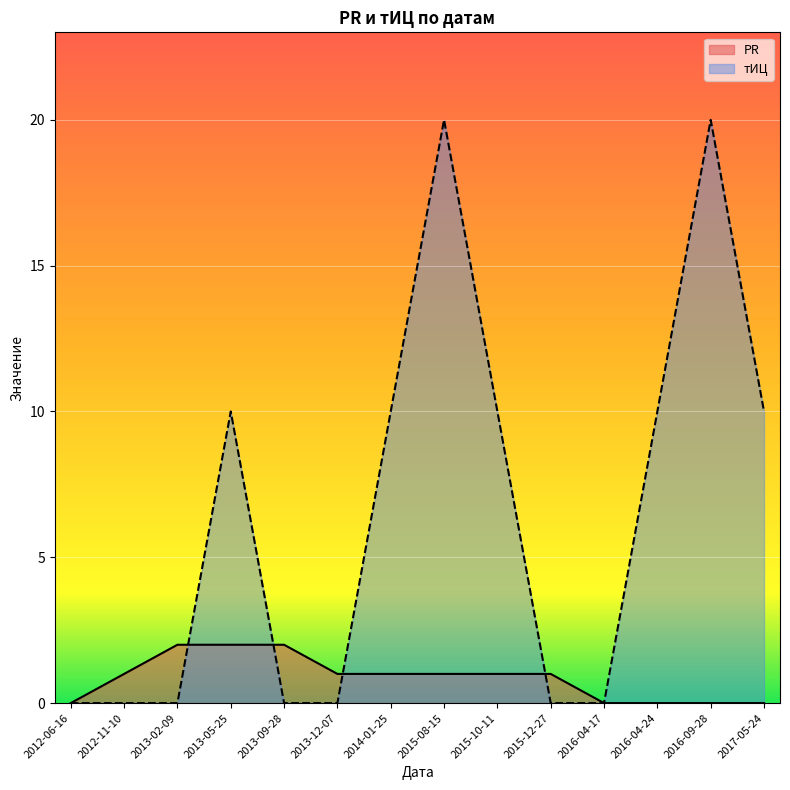

Which series ends up on top after the final intersection of тИЦ and PR?

PR